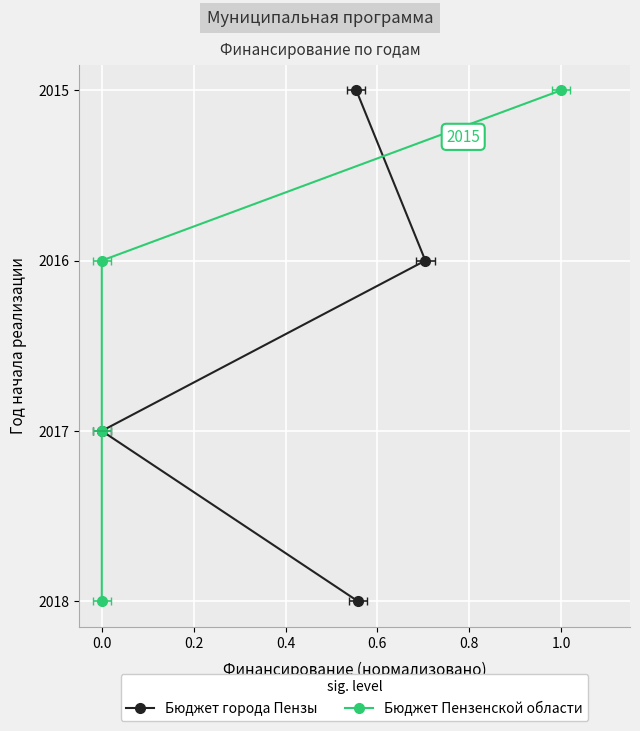

How many lines are shown in the chart?

2